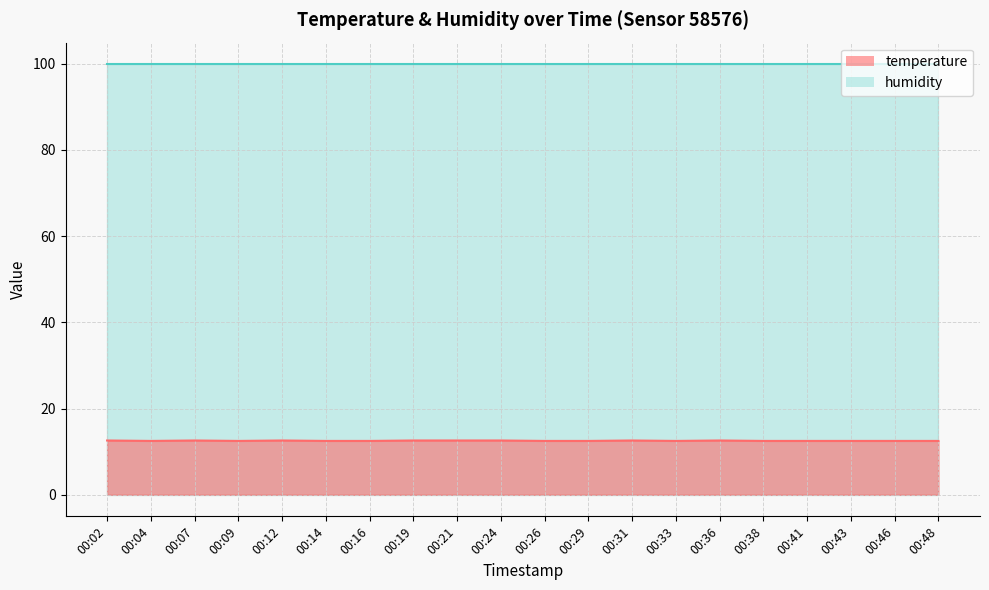

What is the value of the 7th point from the left?

12.5